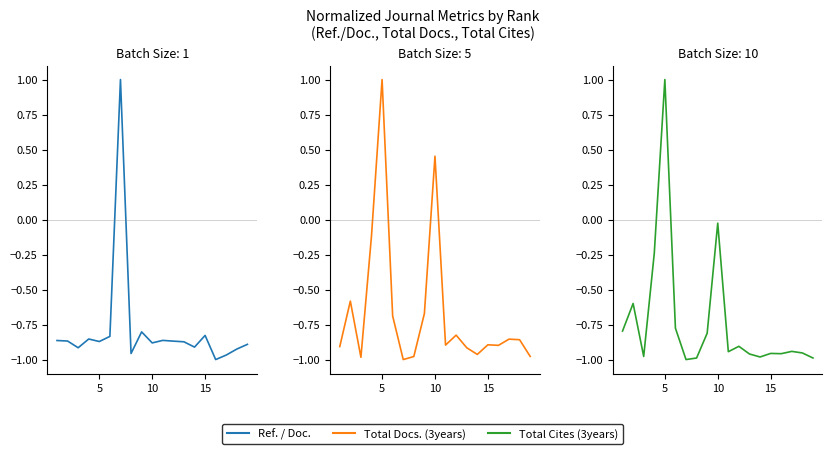

How many intersections are there between Total Docs. (3years) and Ref. / Doc.?

10